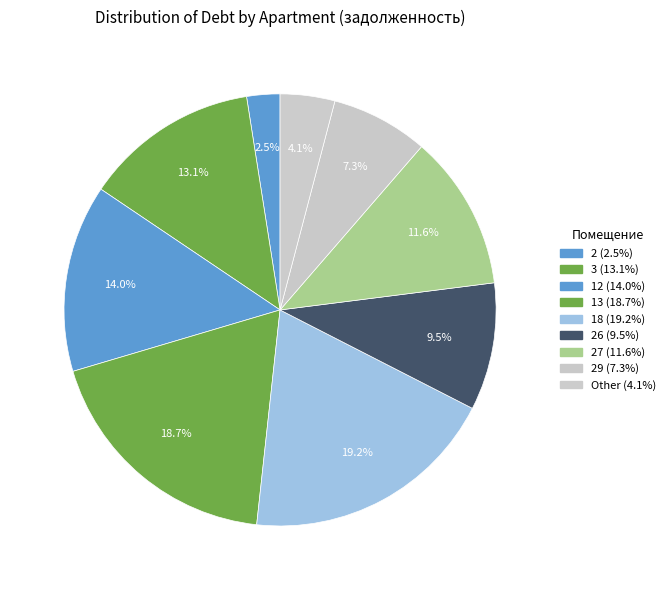

Is there any slice that represents more than half of the pie?

No